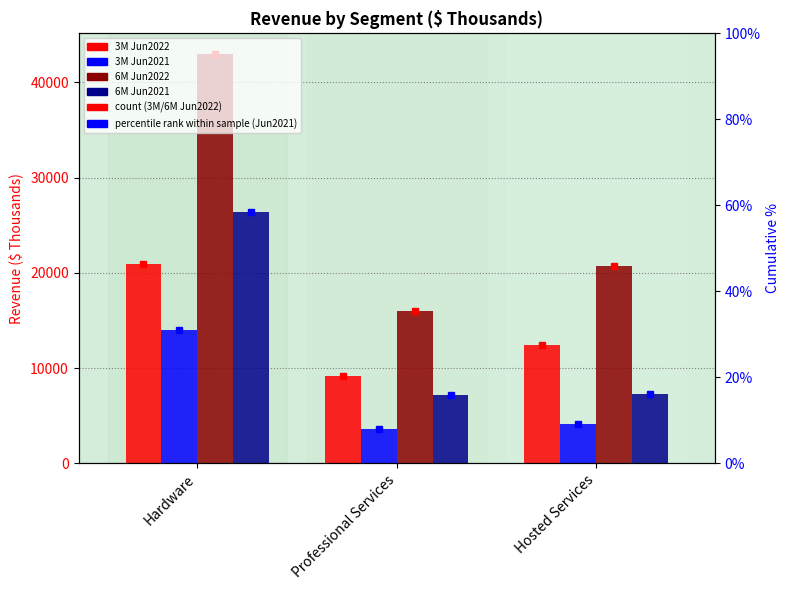

What is the value of the 6M Jun2021 bar at the 1st from the left?

26427